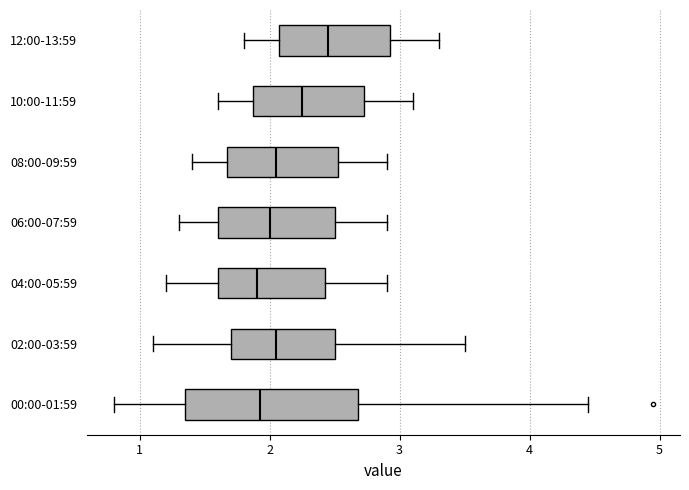

Where is the left edge of the box for 12:00-13:59 on the x-axis? The values are not printed on the chart, so give them approximately, as read against the axis.

2.1